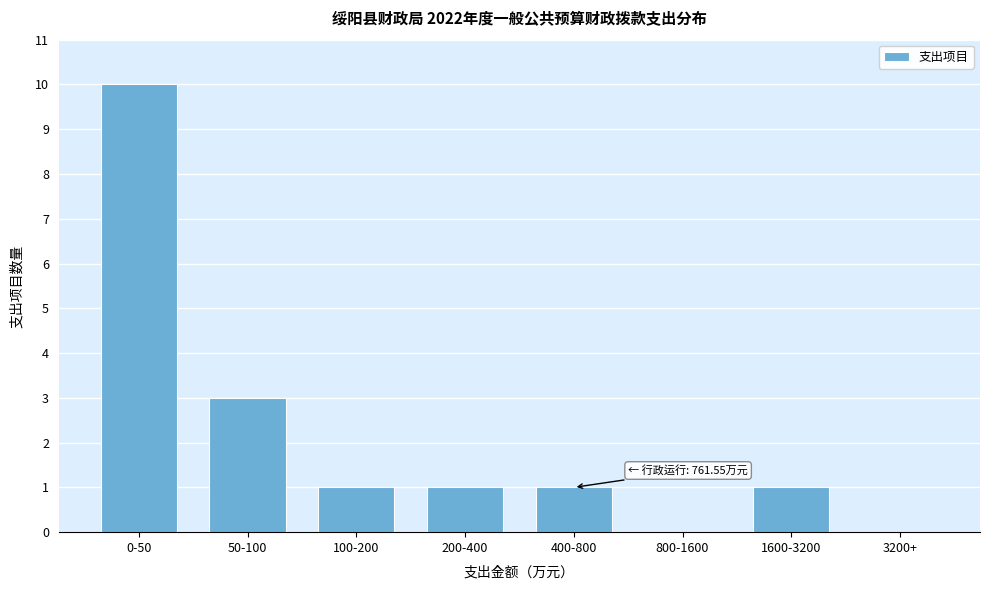

Reading right to left, transcribe all the data shown in this chart.

3200+=0	1600-3200=1	800-1600=0	400-800=1	200-400=1	100-200=1	50-100=3	0-50=10